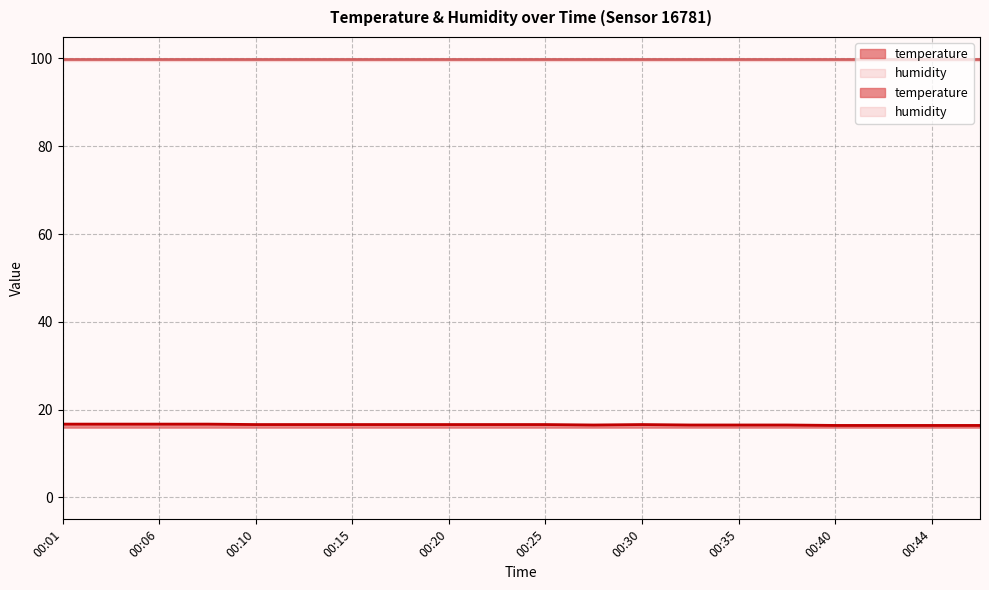

Reading right to left, extract all data points from this chart.

00:47=16.4	00:44=16.4	00:42=16.4	00:40=16.4	00:37=16.5	00:35=16.5	00:32=16.5	00:30=16.6	00:27=16.5	00:25=16.6	00:23=16.6	00:20=16.6	00:18=16.6	00:15=16.6	00:13=16.6	00:10=16.6	00:08=16.7	00:06=16.7	00:03=16.7	00:01=16.7